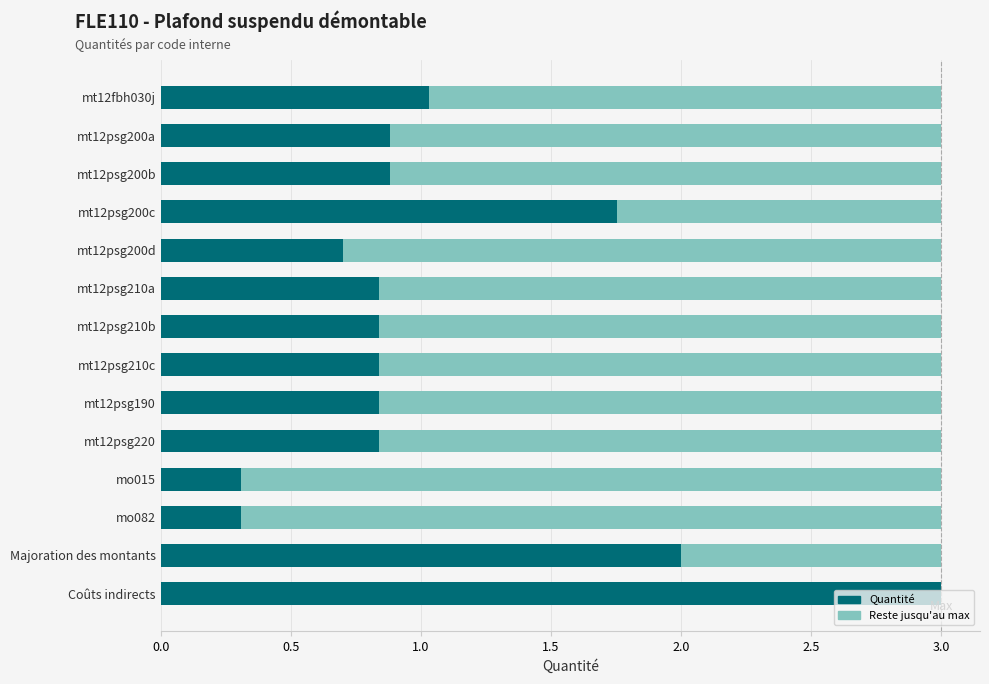

True or false: Quantité has a value of 0.3 at mo015.

True